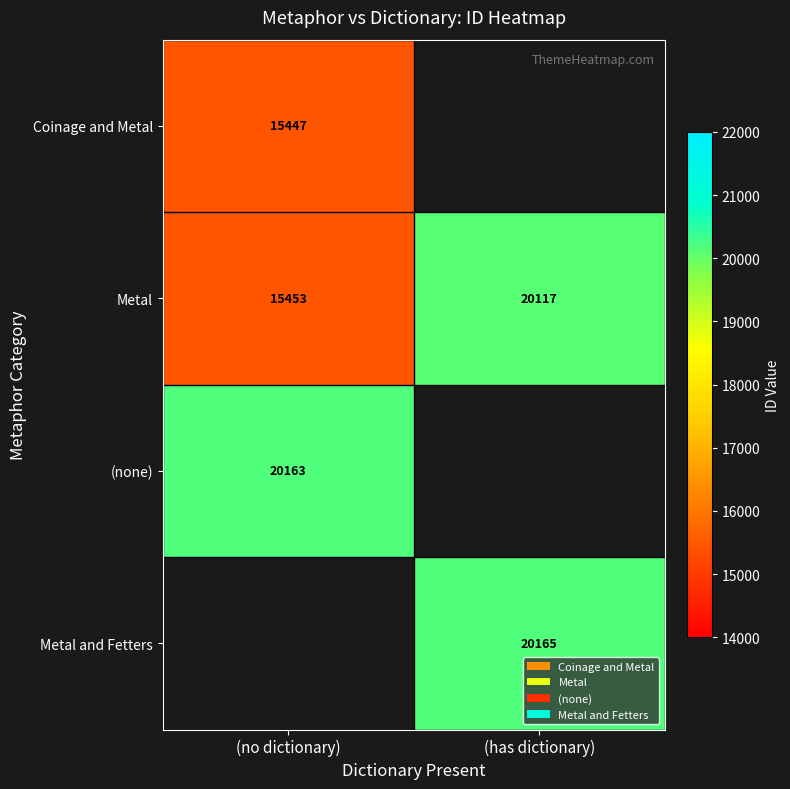

Read the Metal value at (no dictionary), to the nearest 10.

15450